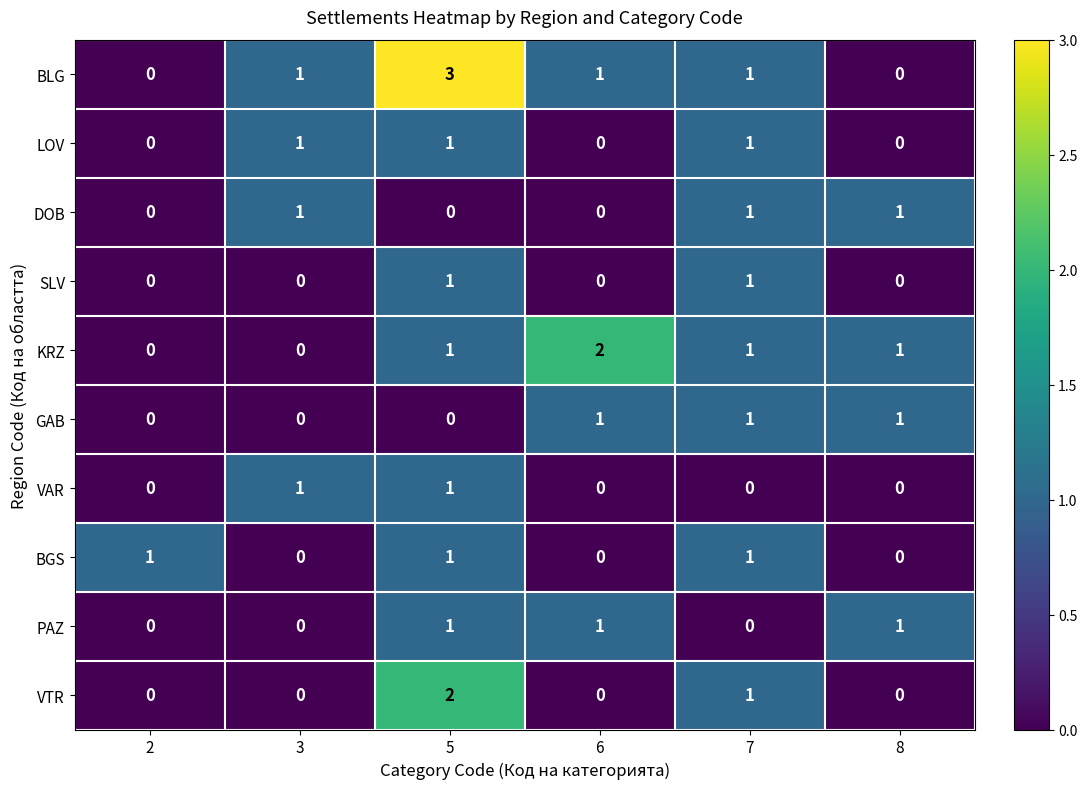

At which category does the chart reach its peak across all series?

5